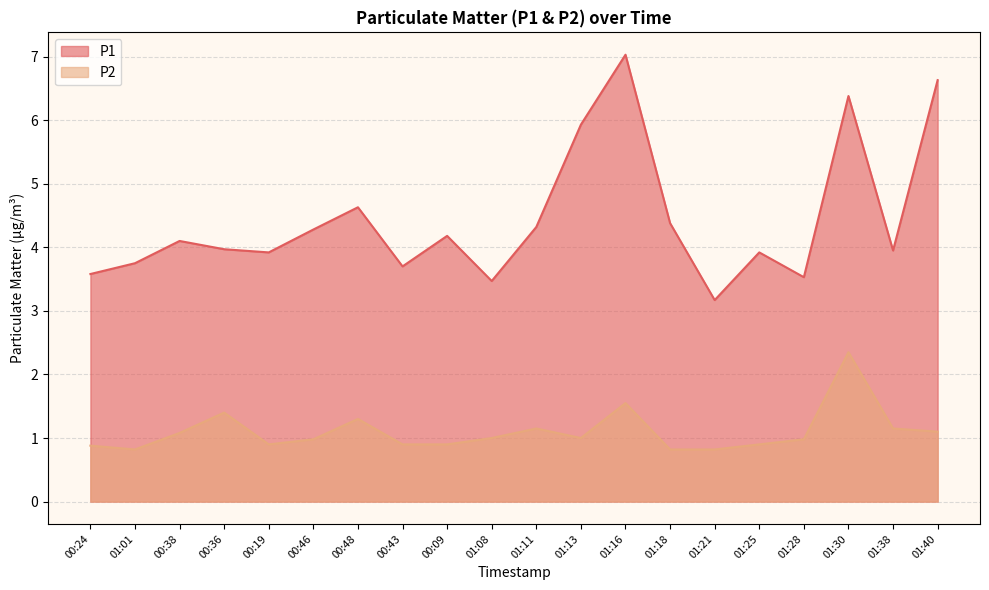

How many interior local valleys does the P2 series have?

3